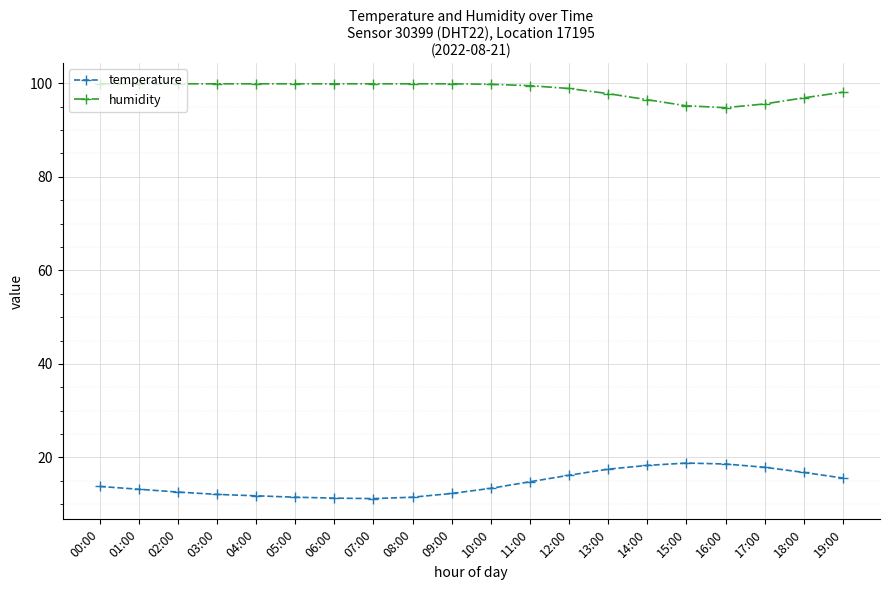

True or false: temperature and humidity cross at least once.

False